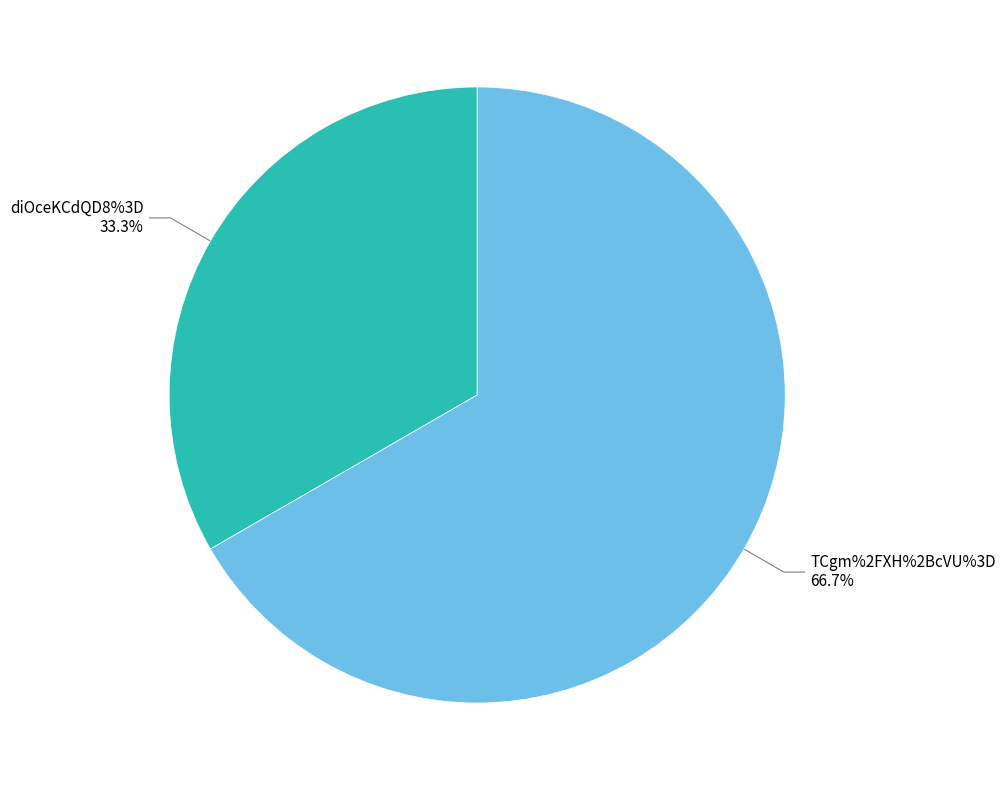

To the nearest percent, what is the difference between the diOceKCdQD8%3D and TCgm%2FXH%2BcVU%3D slice percentages?

33%